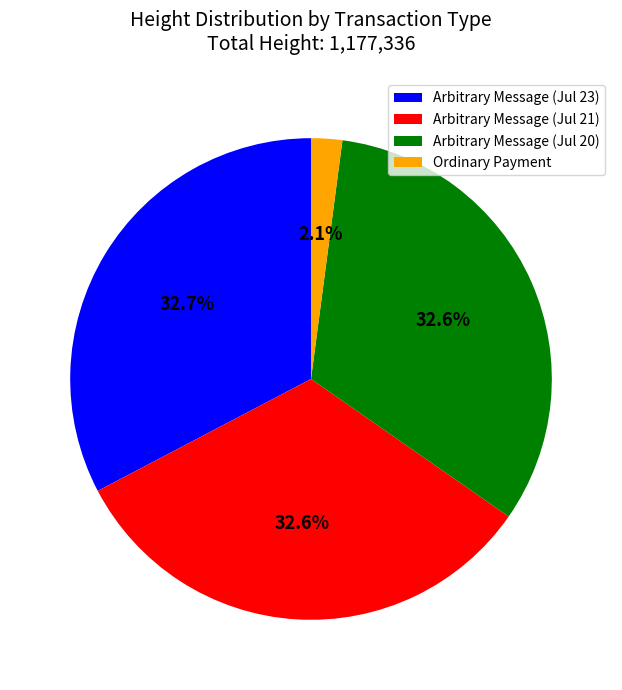

Do Ordinary Payment and Arbitrary Message (Jul 23) together represent more than half of the pie?

No